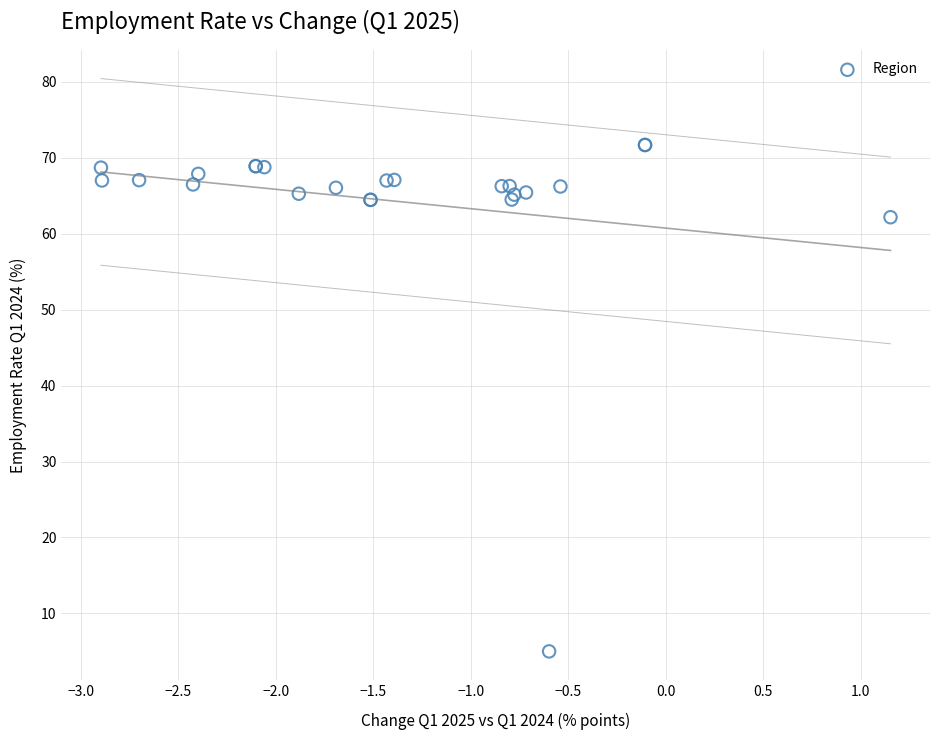

What Y value in the scatter plot is closest to 38?

62.2